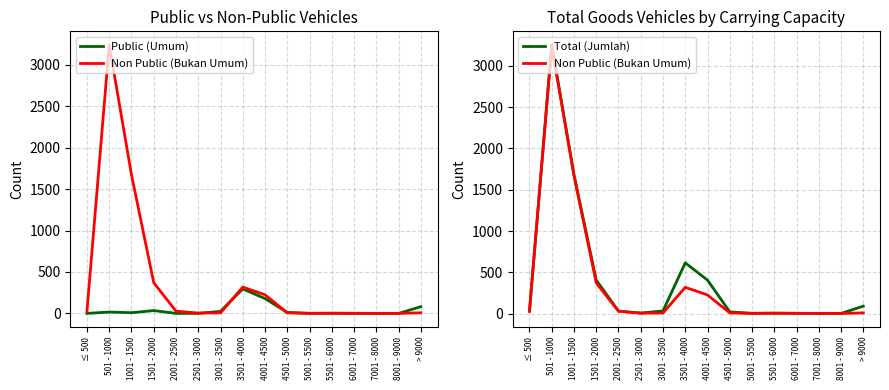

Rank the series at 7001 - 8000 from highest to lowest value.

Non Public (Bukan Umum), Total (Jumlah), Public (Umum)